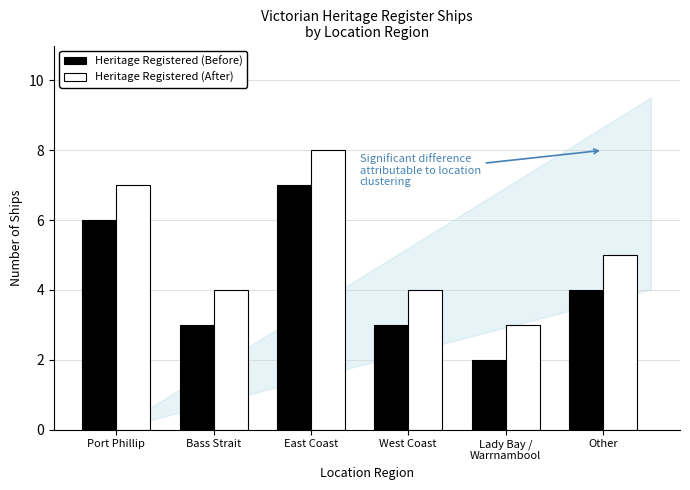

What is the label of the 4th bar from the left?

West Coast